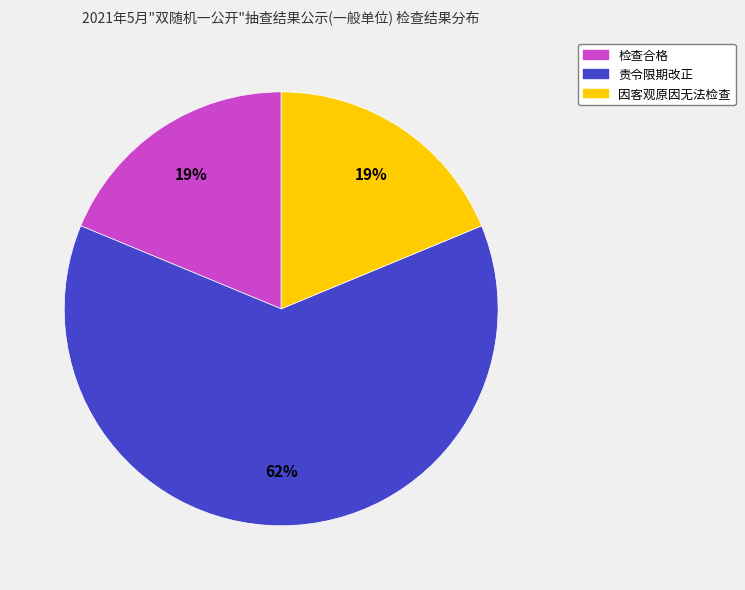

Is it true that 检查合格 is 24% of the pie?

False